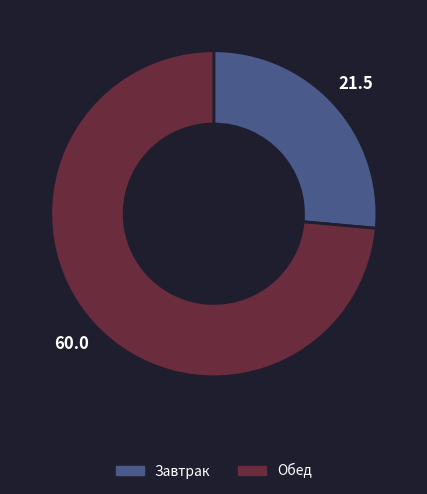

Is there any slice that represents more than half of the pie?

Yes